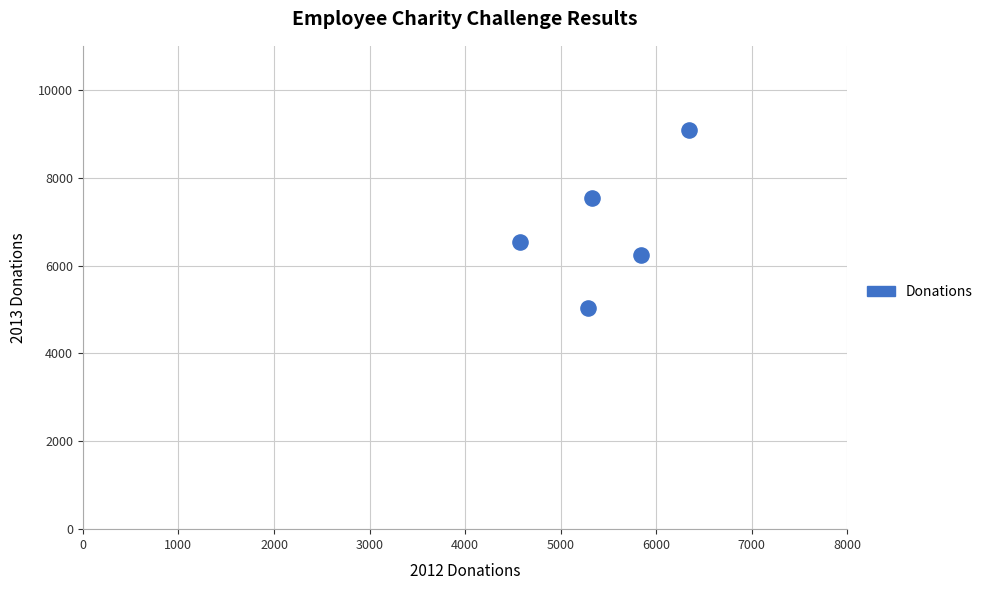

What is the range of X values (max minus min)?

1766